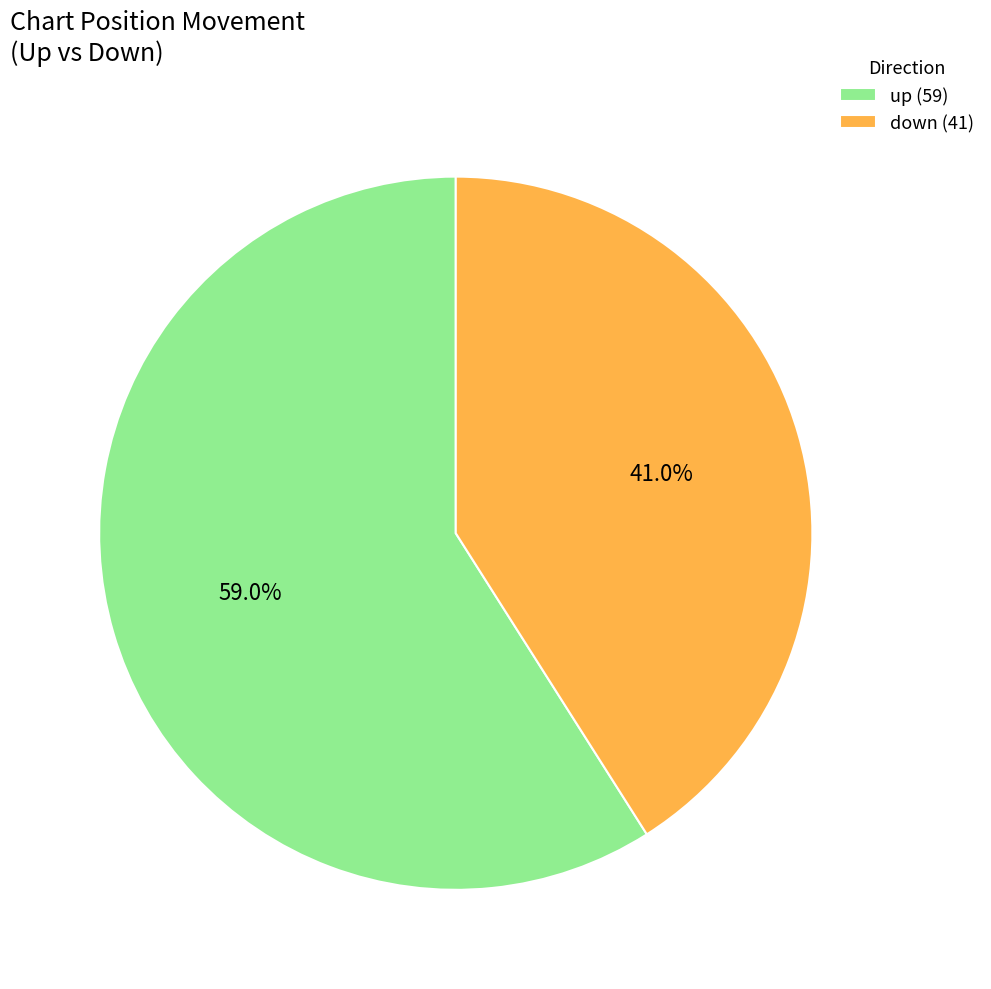

To the nearest percent, what is the difference between the largest and smallest slice percentages?

18%